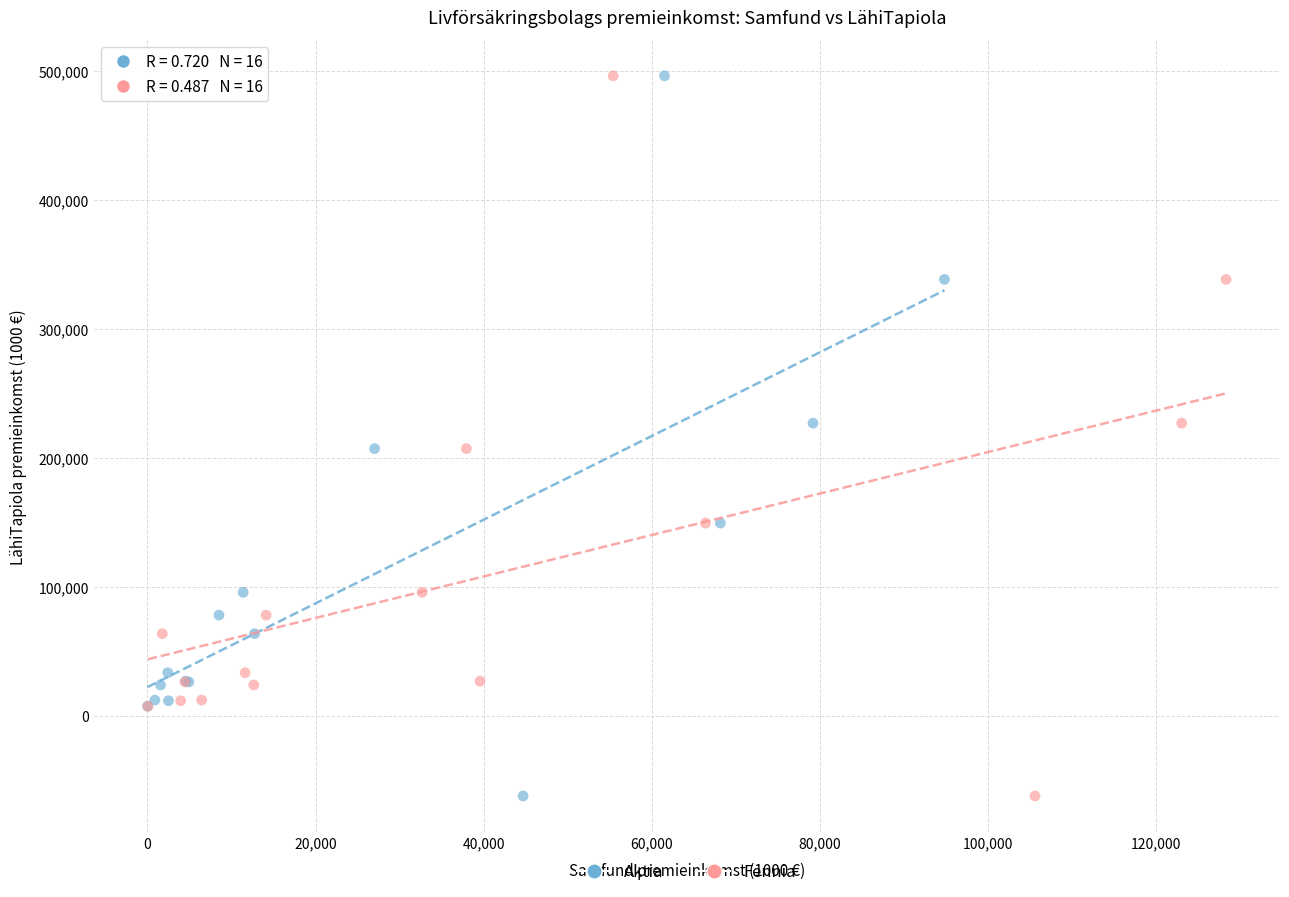

What are all the series names shown in the legend?

Aktia, Fennia